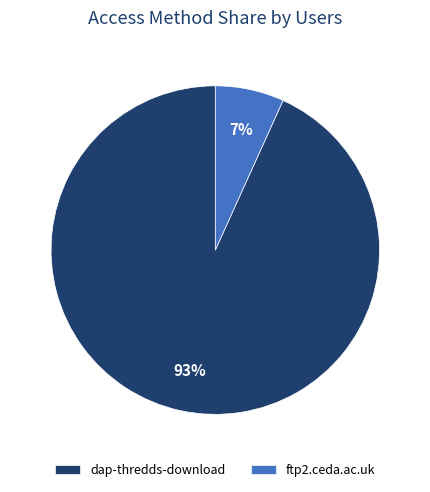

What is the largest slice in the pie chart?

dap-thredds-download